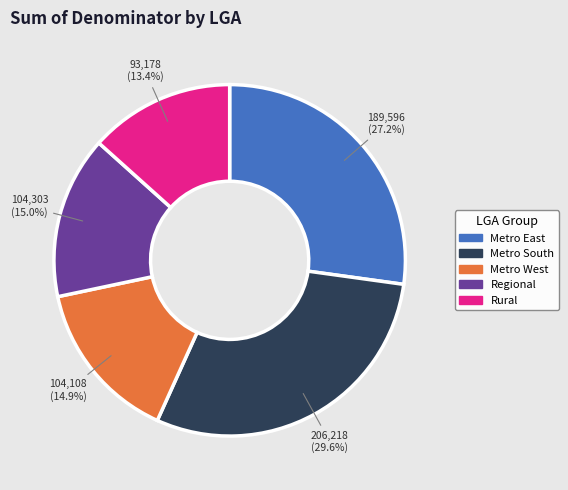

Is there any slice that represents more than half of the pie?

No